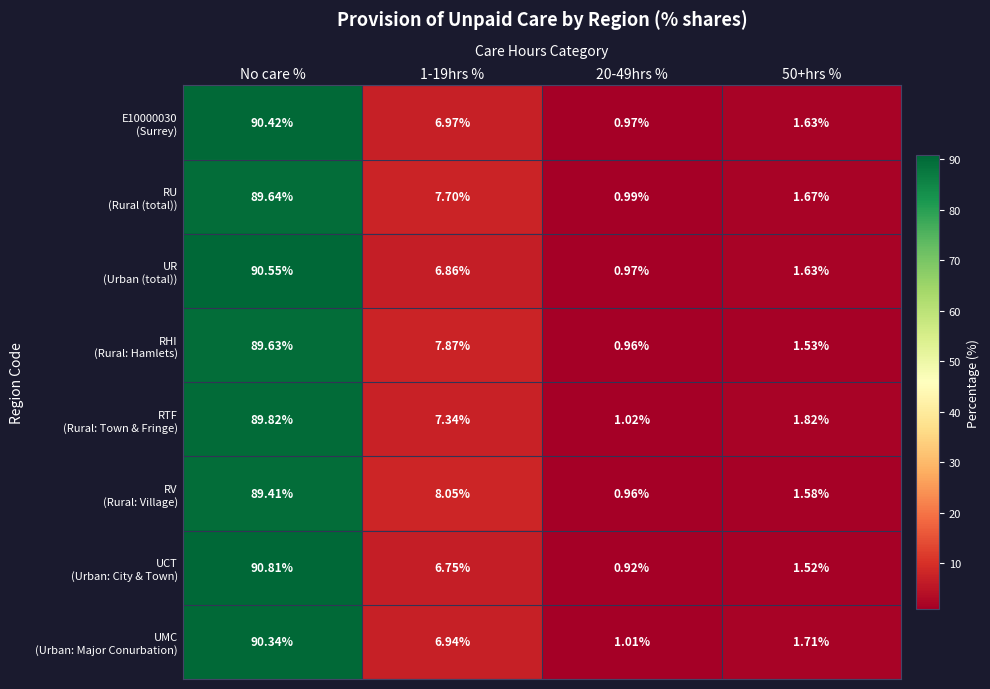

Which category has the highest value across all series?

No care %